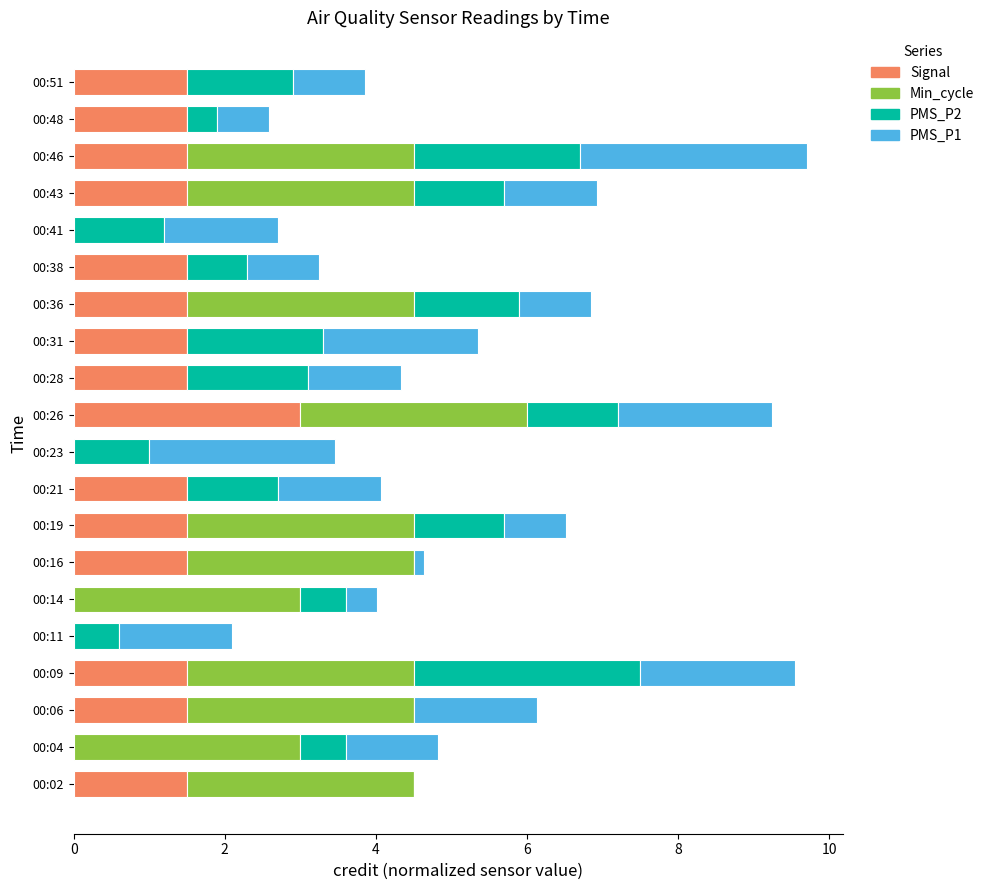

What is the total value across all series at 00:28?

4.3